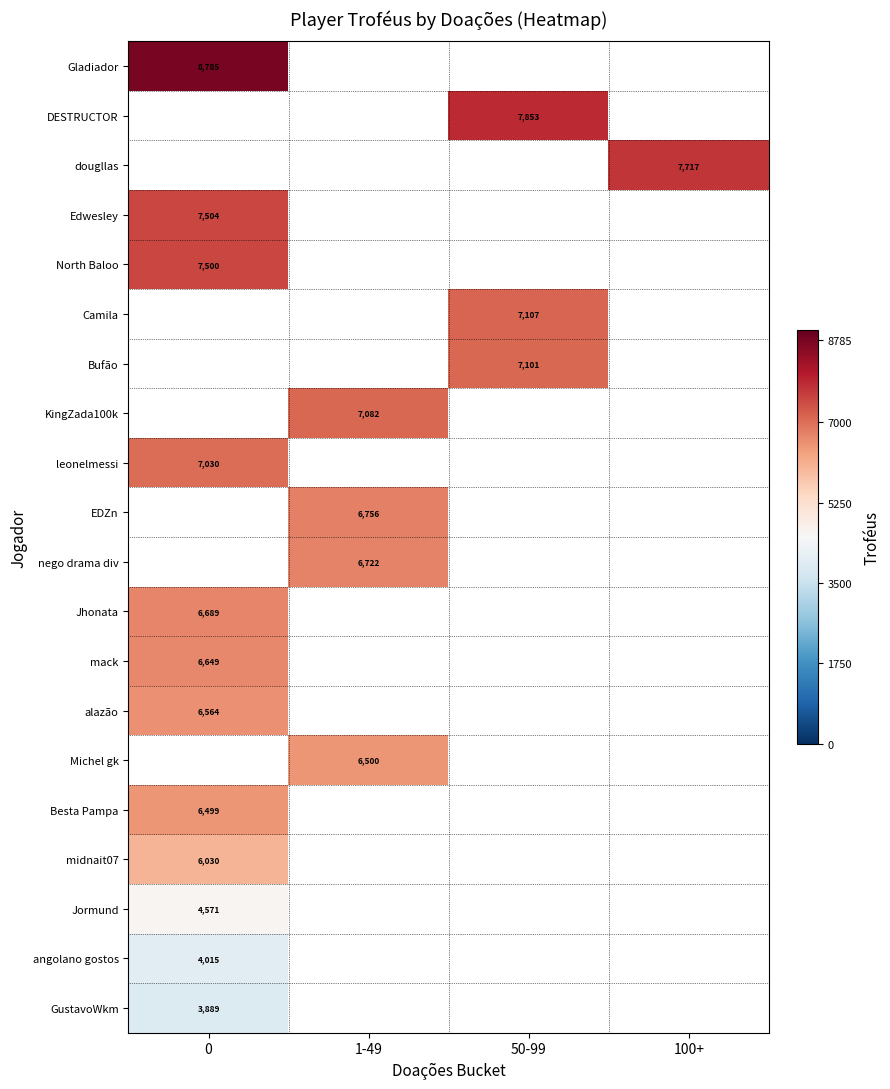

The value of angolano gostos at 0 is 4015. True or false?

True